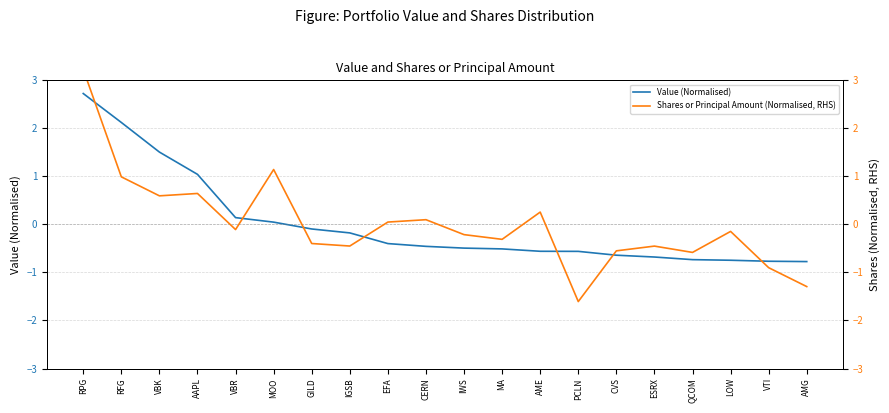

Where is Value (Normalised) nearest to the value 0?

MOO